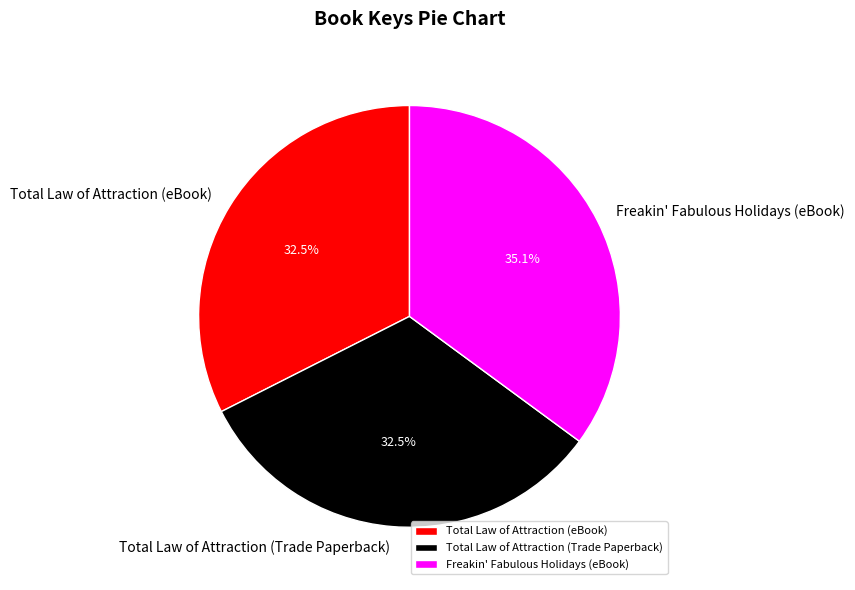

To the nearest percent, what is the average slice percentage?

33%